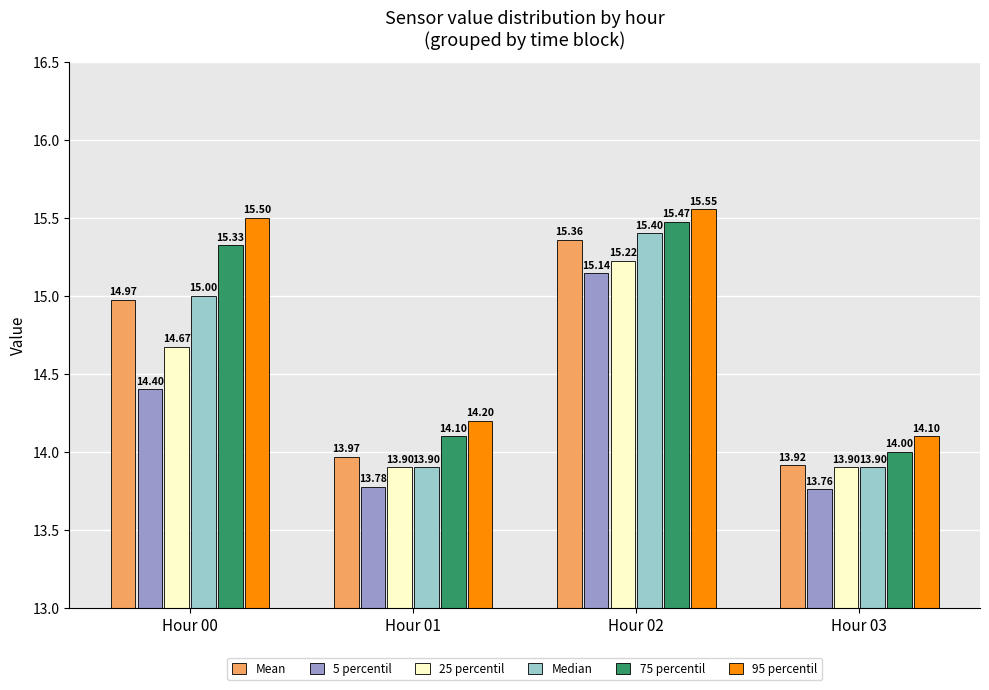

What is the difference between the 95 percentil values at Hour 02 and Hour 01?

1.4